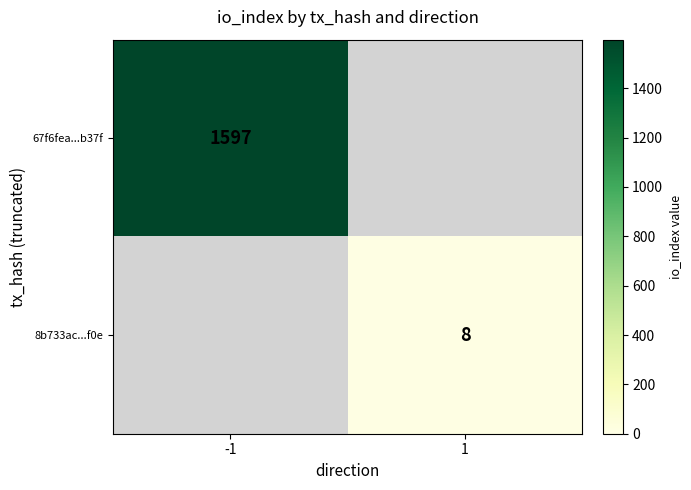

Is it true that 67f6fea...b37f equals 1597.0 at -1?

True